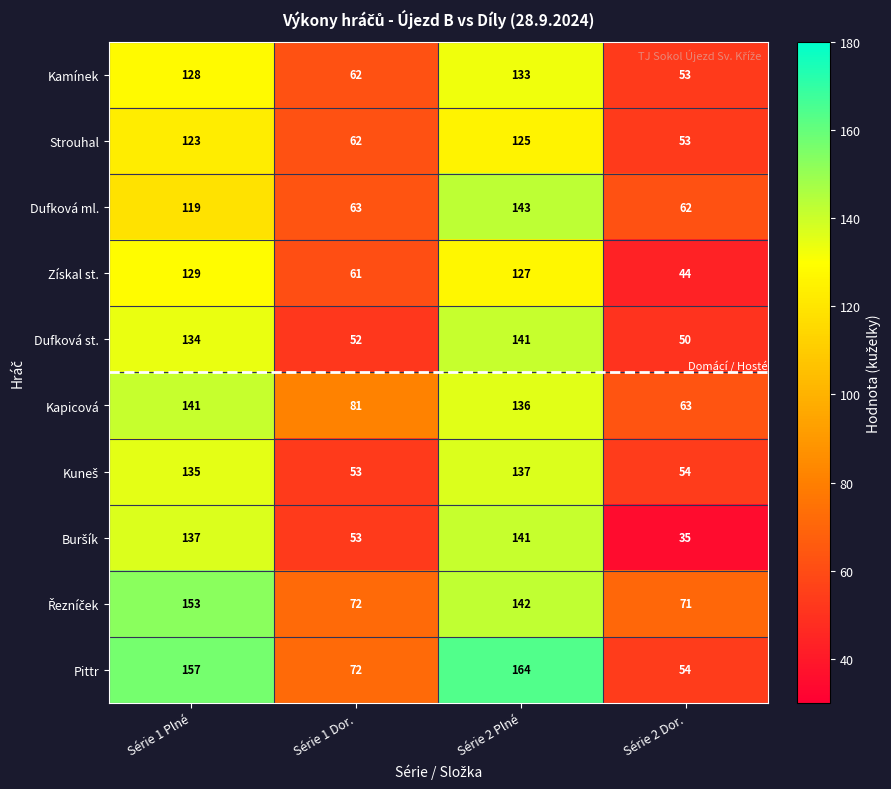

At which label is Dufková st. closest to 95?

Série 1 Plné